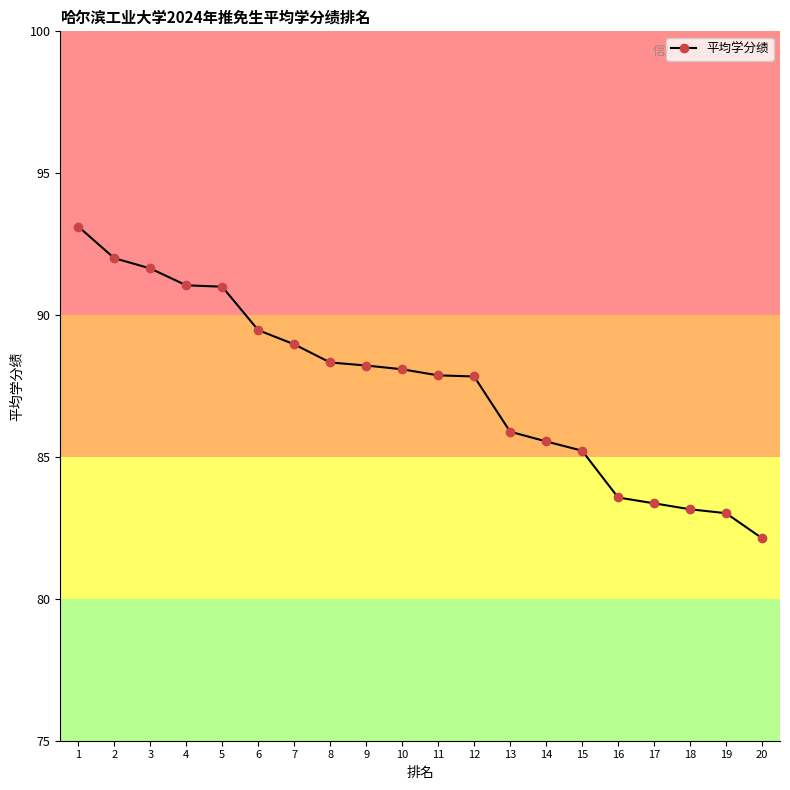

Approximately how many times larger is the value at 13 compared to 10?

1.0